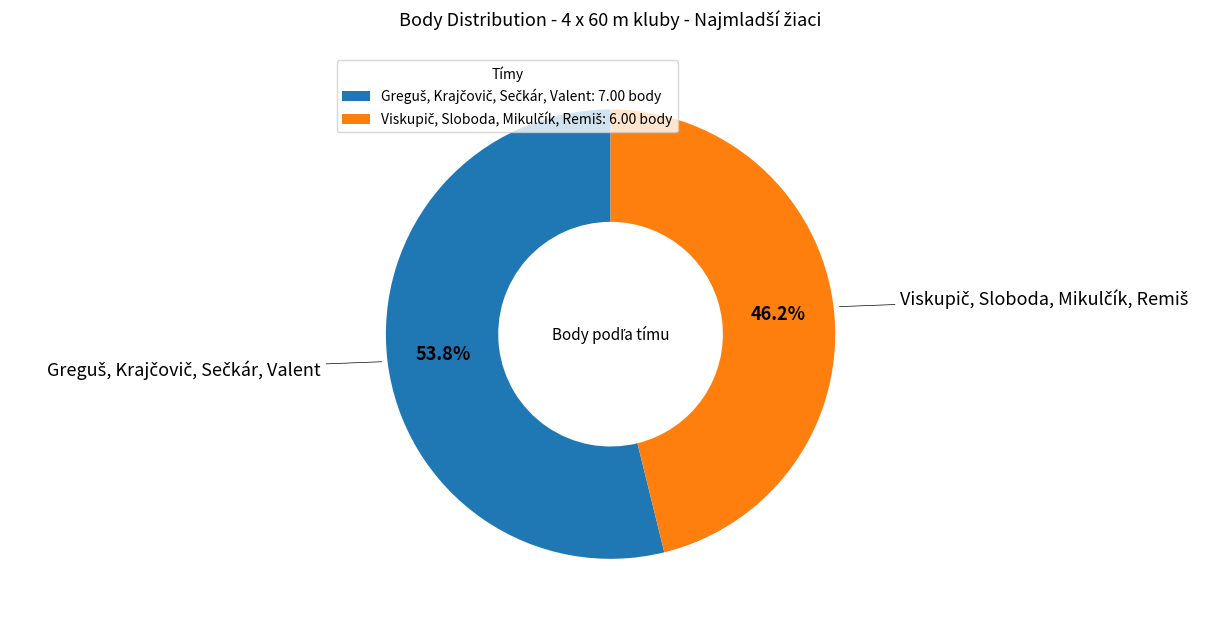

Does any single category account for the majority?

Yes